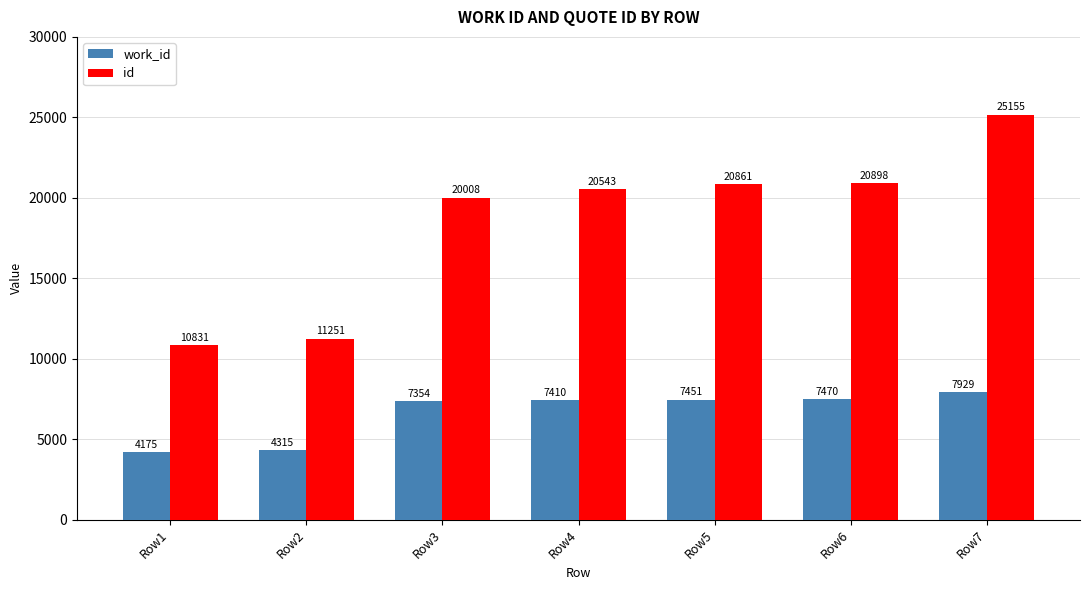

What is the approximate value of work_id at Row1?

4175